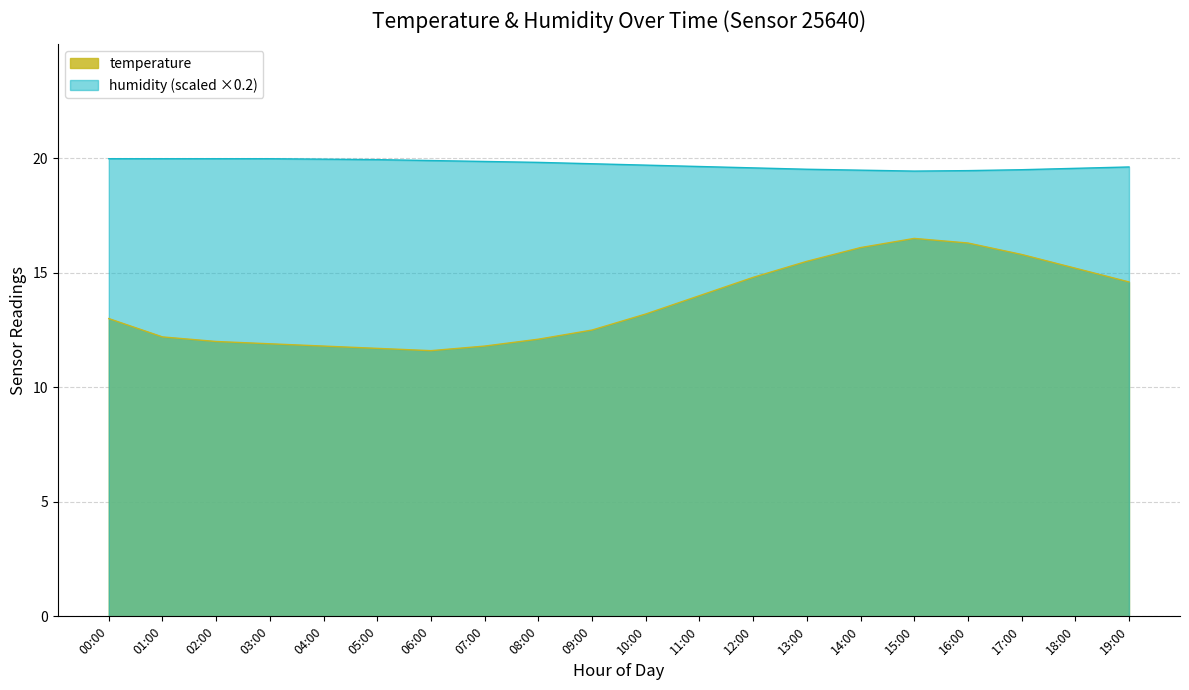

Reading right to left, what are all the values shown in this chart?

temperature: 19:00=14.6	18:00=15.2	17:00=15.8	16:00=16.3	15:00=16.5	14:00=16.1	13:00=15.5	12:00=14.8	11:00=14.0	10:00=13.2	09:00=12.5	08:00=12.1	07:00=11.8	06:00=11.6	05:00=11.7	04:00=11.8	03:00=11.9	02:00=12.0	01:00=12.2	00:00=13.0
humidity: 19:00=19.6	18:00=19.6	17:00=19.5	16:00=19.5	15:00=19.4	14:00=19.5	13:00=19.5	12:00=19.6	11:00=19.6	10:00=19.7	09:00=19.8	08:00=19.8	07:00=19.9	06:00=19.9	05:00=19.9	04:00=20.0	03:00=20.0	02:00=20.0	01:00=20.0	00:00=20.0